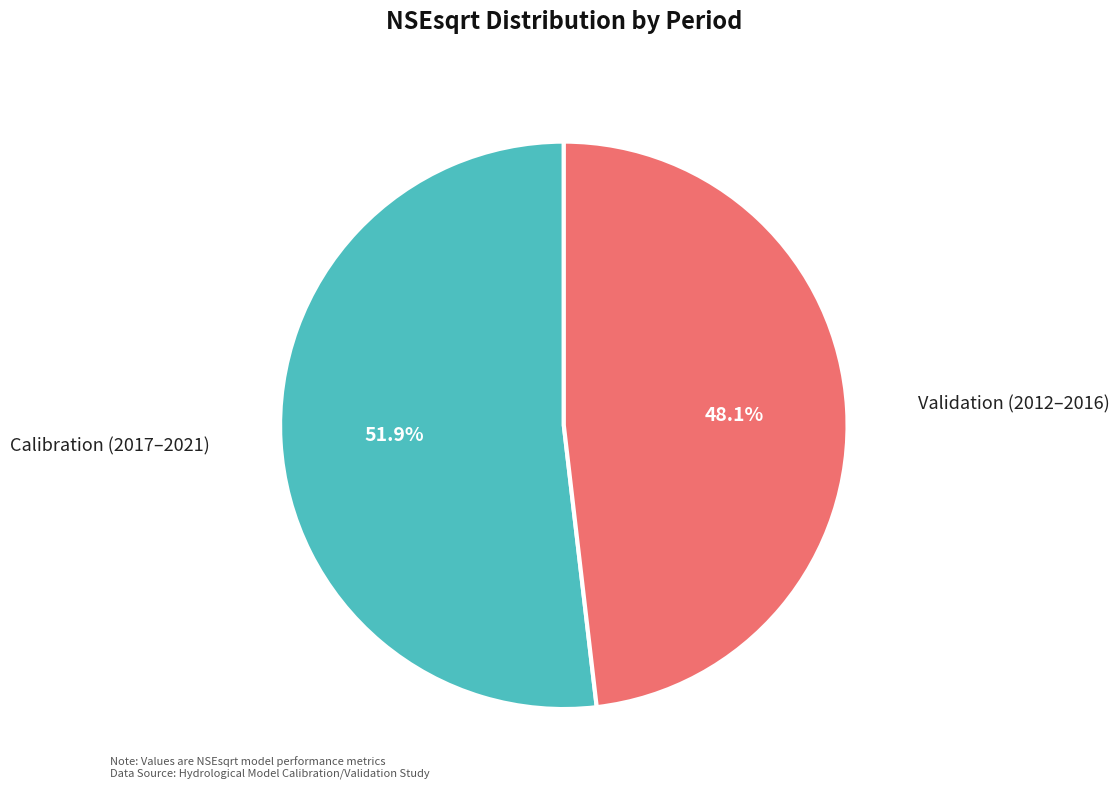

Is Validation (2012–2016) the majority of the pie?

No